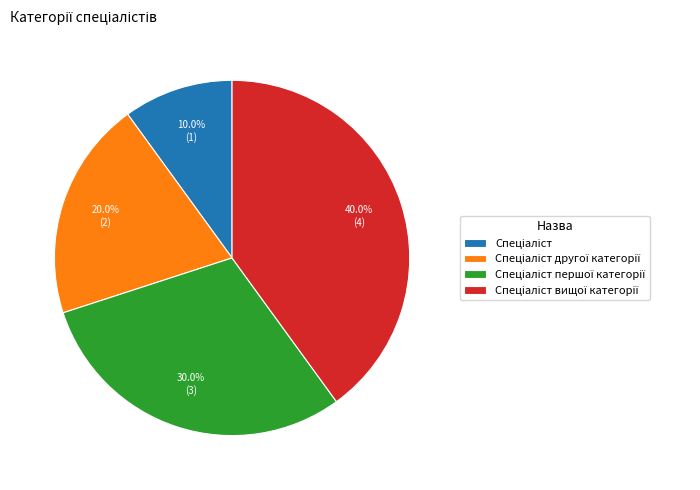

Is there a majority slice in this chart?

No